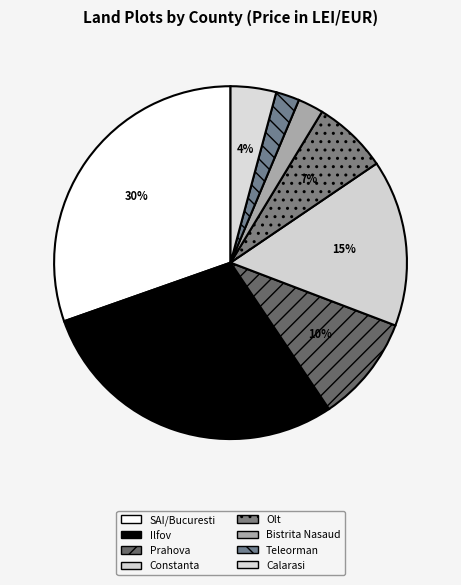

Does any single category account for the majority?

No